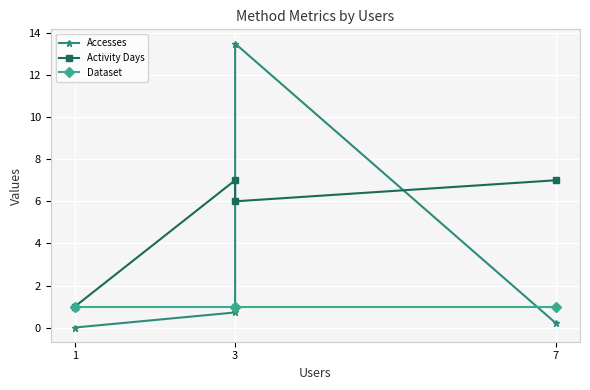

True or false: Dataset has a value of 1.3 at 3.

False